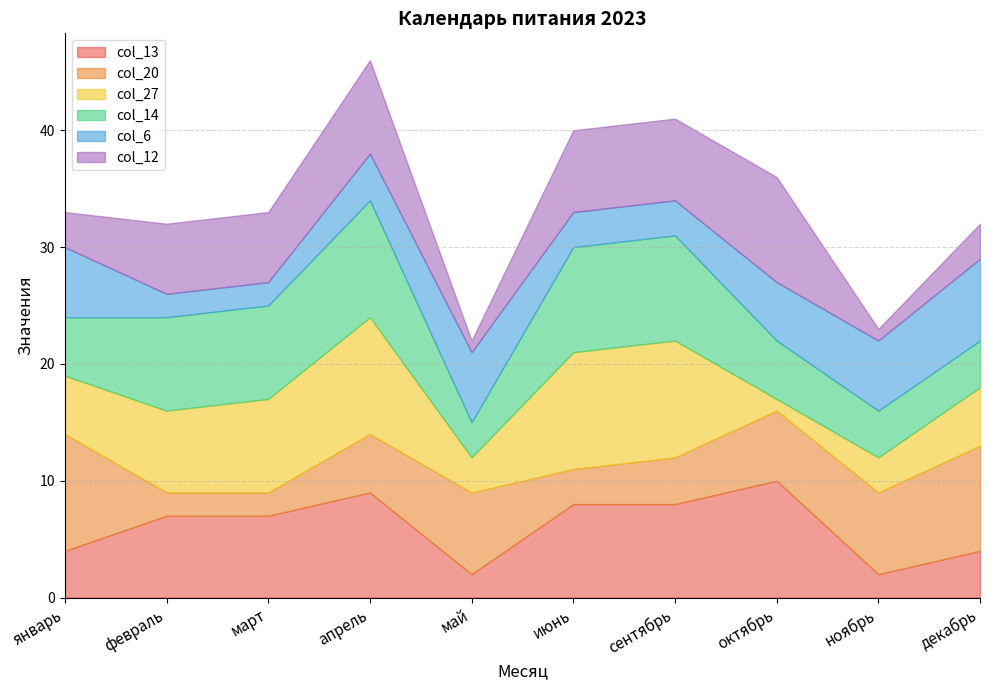

What value does the col_13 series have at февраль?

7